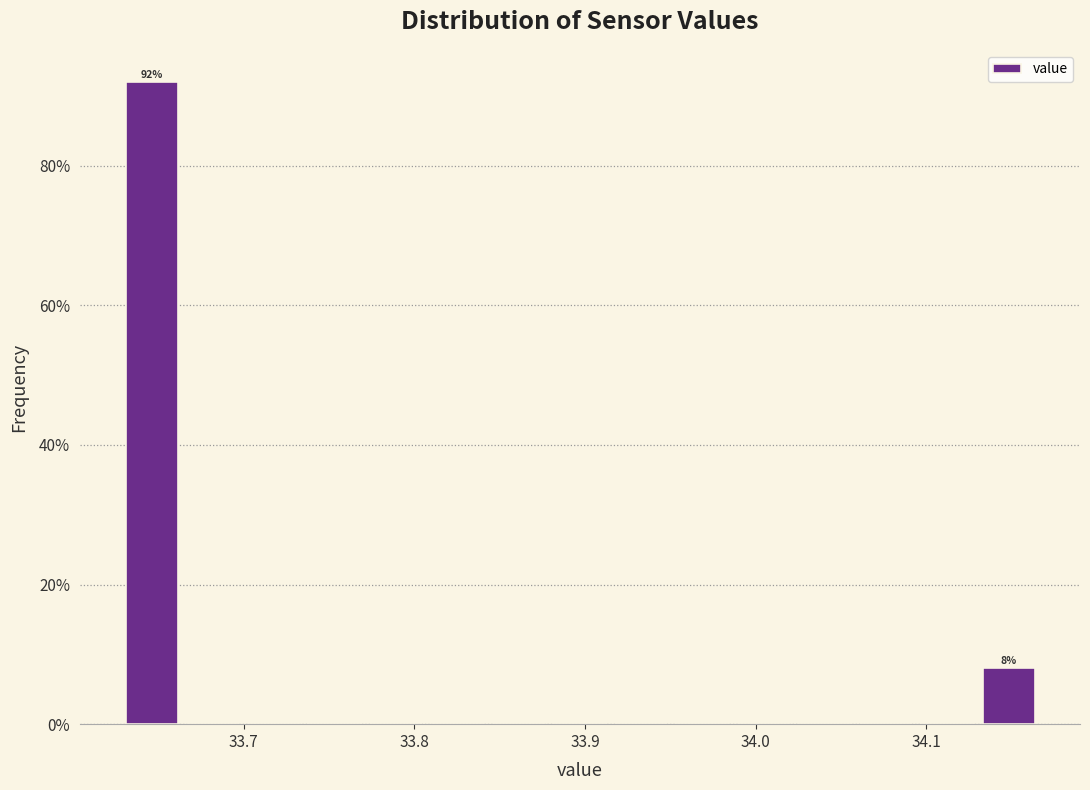

Read against the x-axis, roughly where is the centre of the tallest bar?

33.65